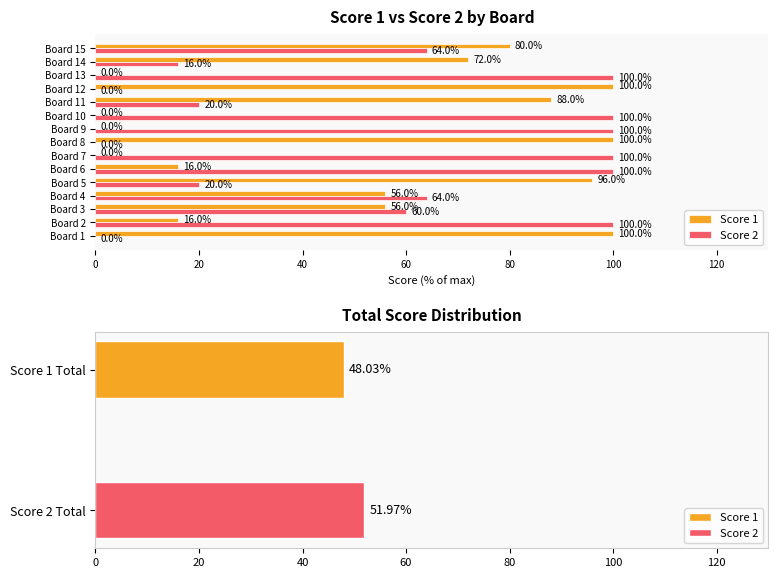

What is the greatest value displayed?

100.0